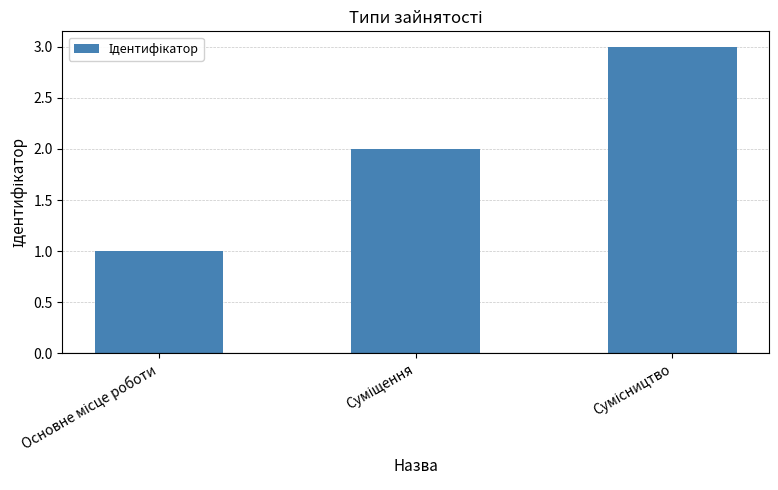

What is the sum of all values?

6